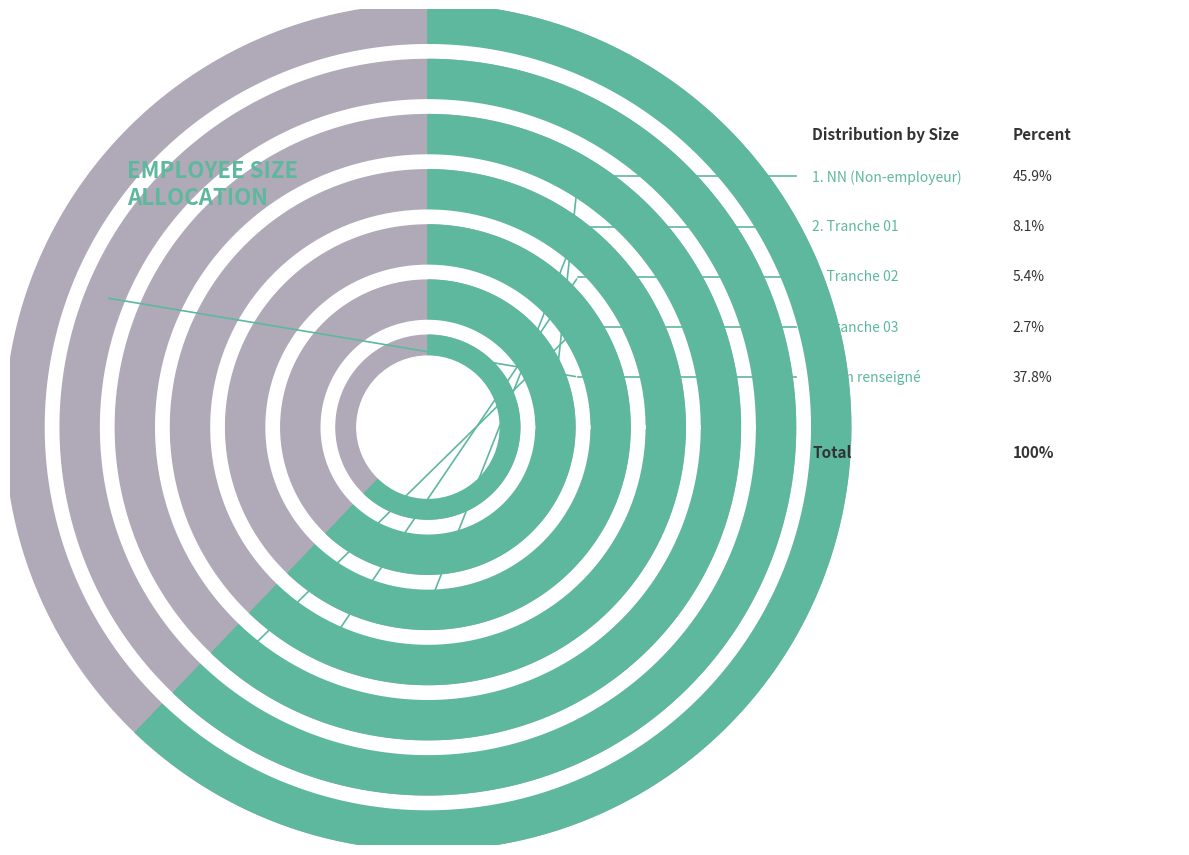

Count the number of slices in the pie.

5